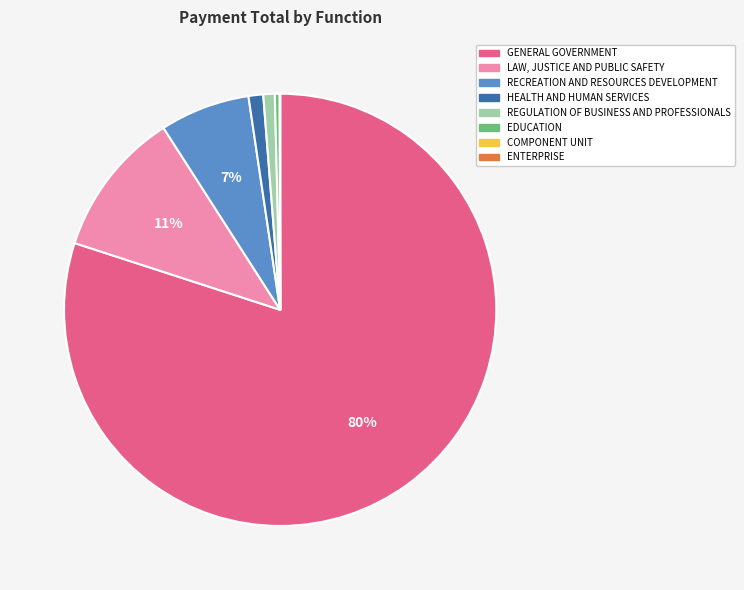

True or false: REGULATION OF BUSINESS AND PROFESSIONALS accounts for 11% of the total.

False